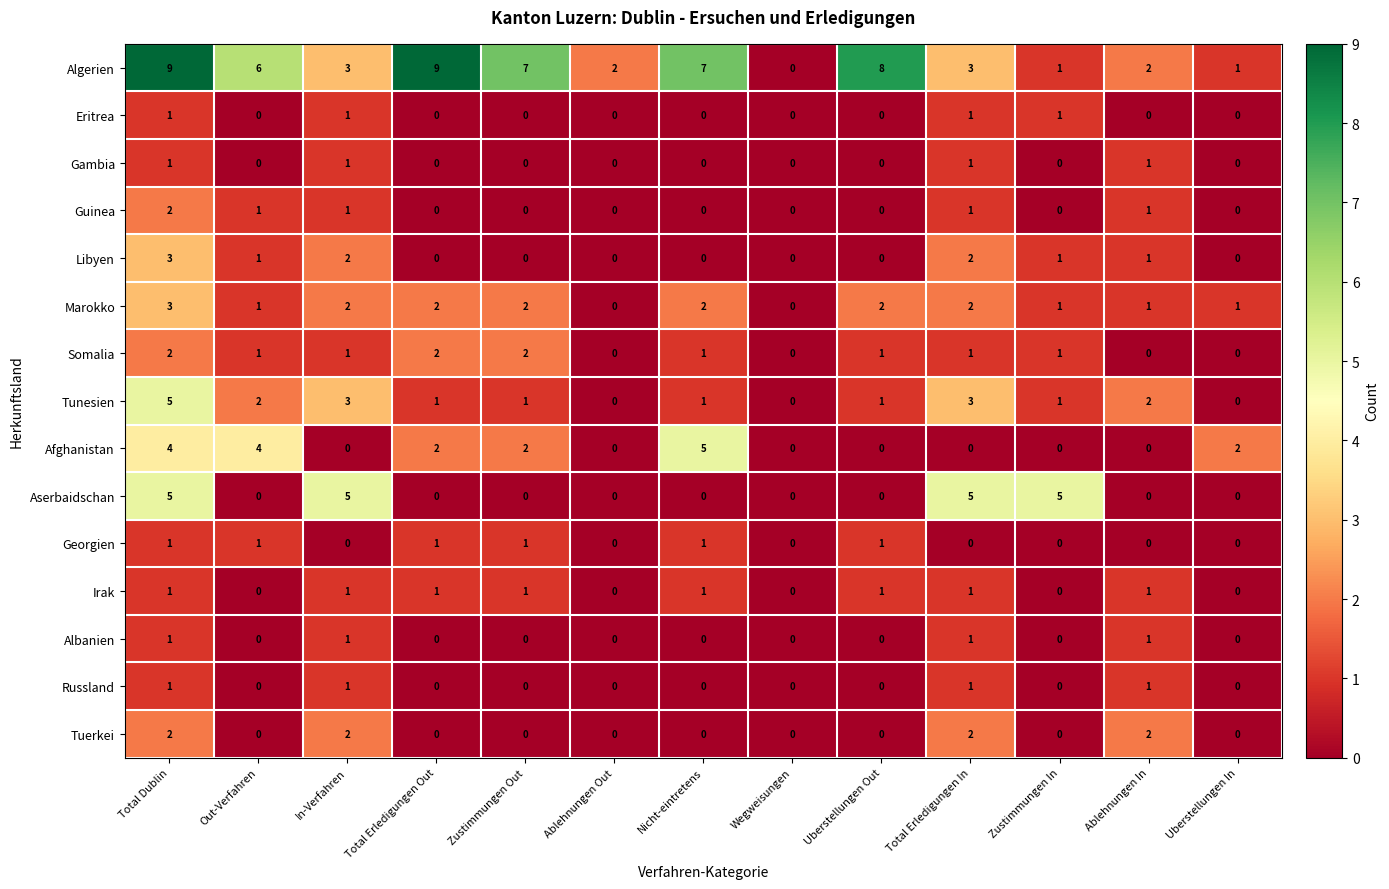

What is the sum of all Algerien values?

58